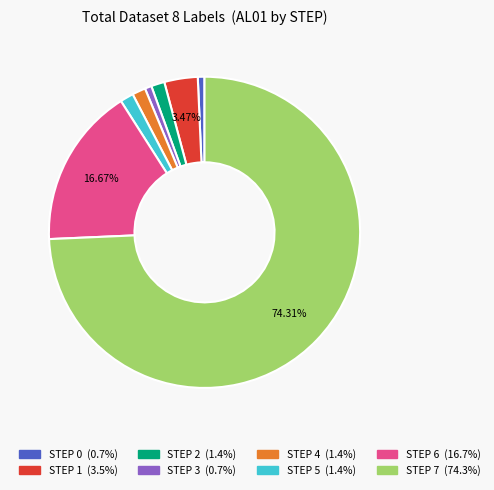

Does any single category account for the majority?

Yes